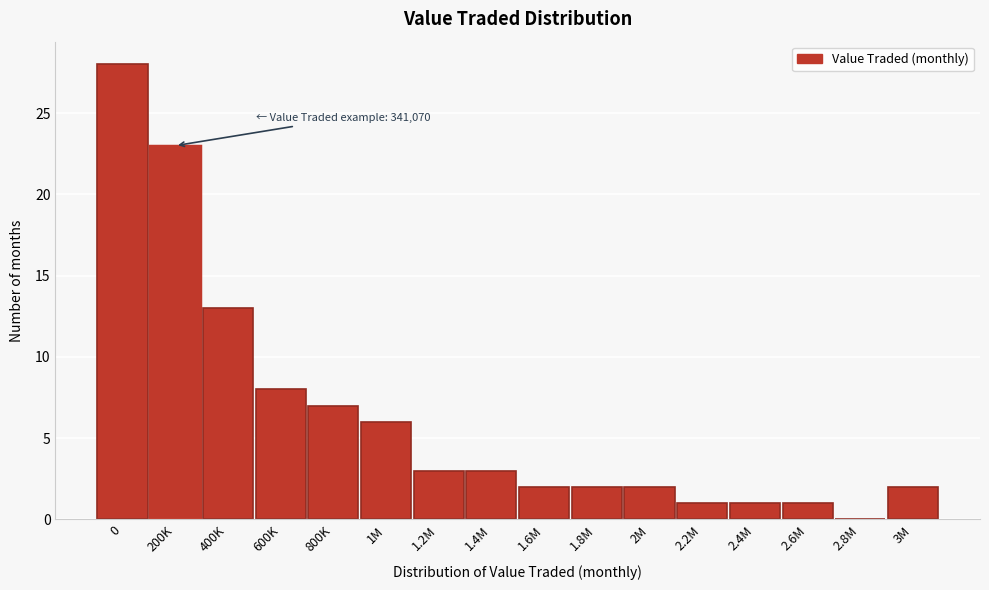

Reading left to right, list all the values displayed in this chart.

0=28	200K=23	400K=13	600K=8	800K=7	1M=6	1.2M=3	1.4M=3	1.6M=2	1.8M=2	2M=2	2.2M=1	2.4M=1	2.6M=1	2.8M=0	3M=2